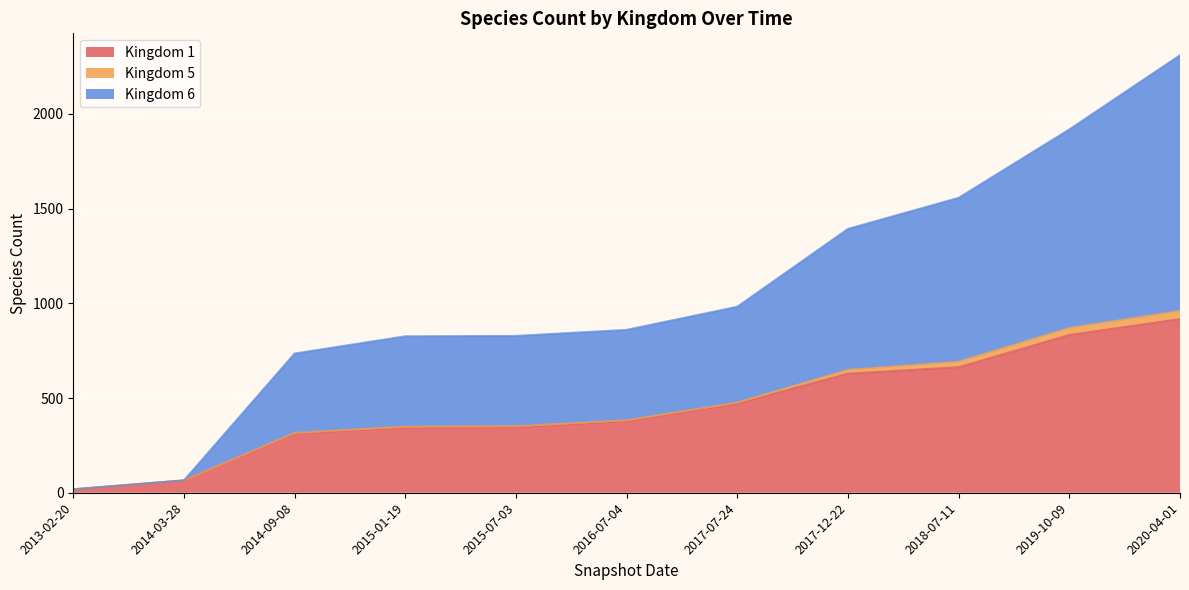

At which category is the sum across all series the highest?

2020-04-01